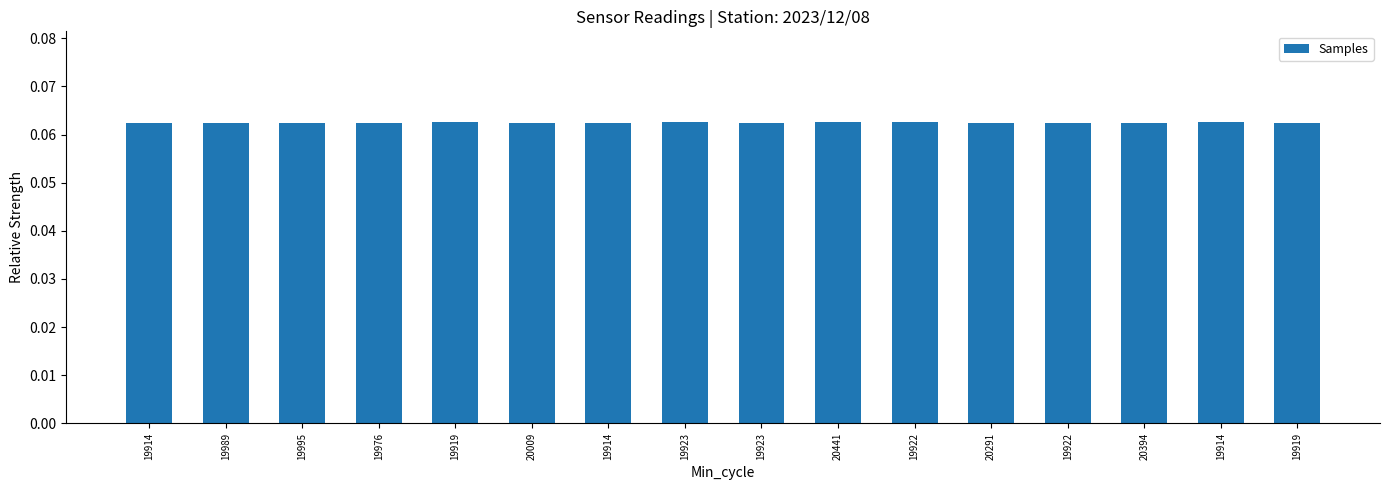

Are the bars grouped side by side (vs. stacked)?

No